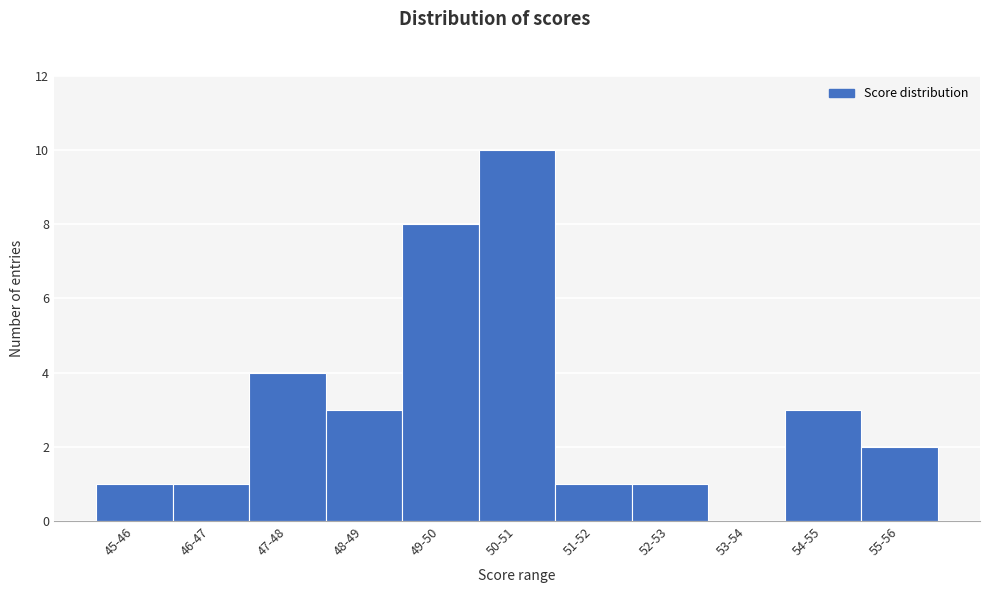

Reading right to left, list all the values displayed in this chart.

55-56=2	54-55=3	53-54=0	52-53=1	51-52=1	50-51=10	49-50=8	48-49=3	47-48=4	46-47=1	45-46=1